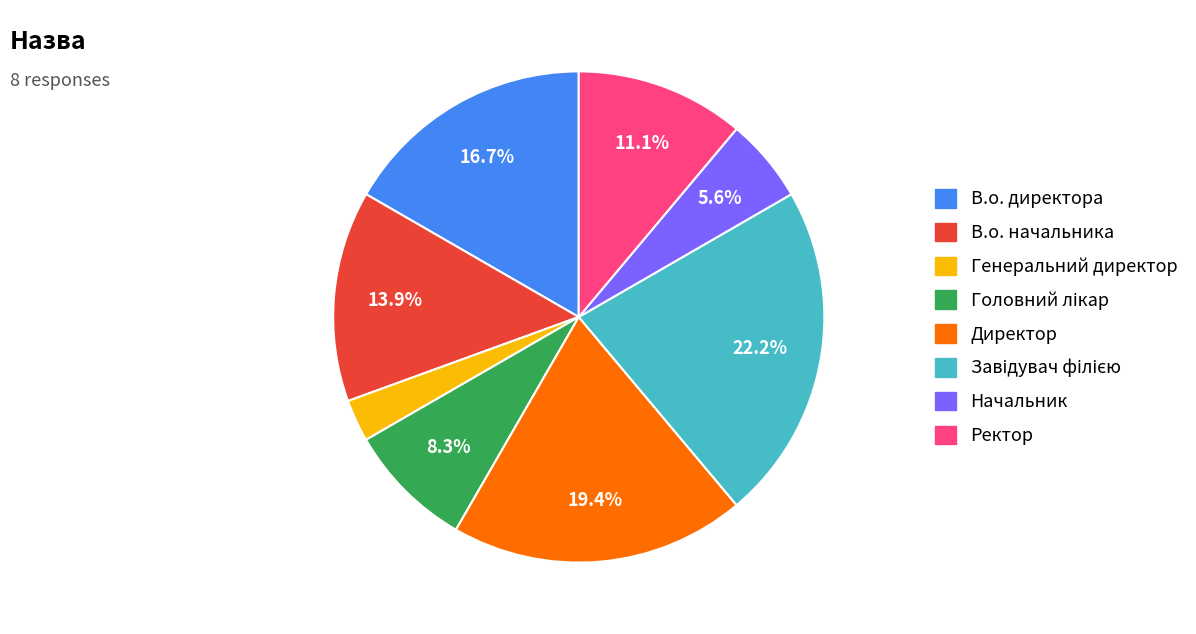

Which has a higher value, Ректор or Директор?

Директор